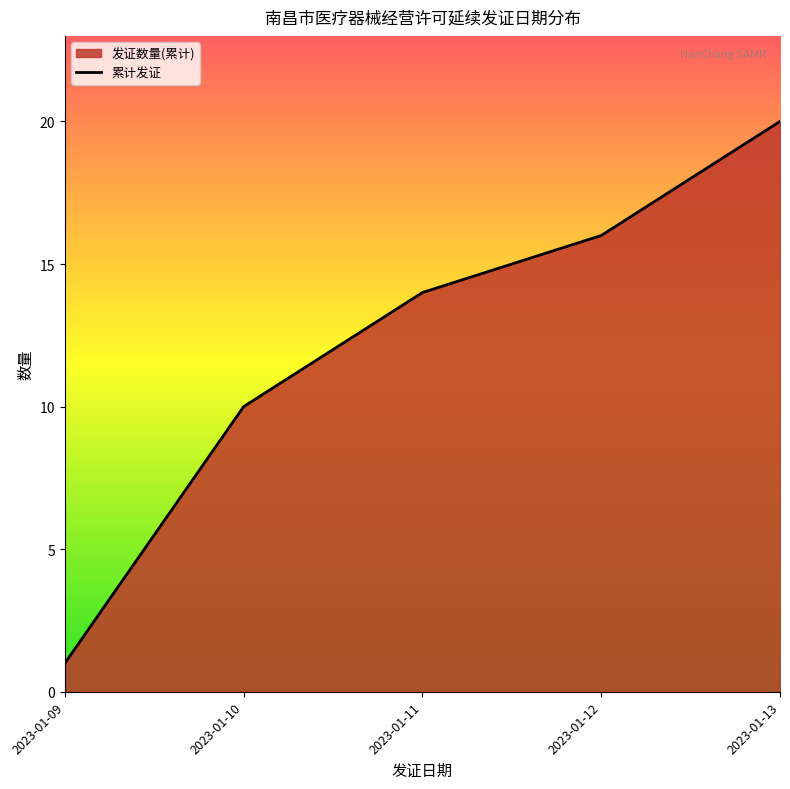

What is the value of the 1st point from the left?

1